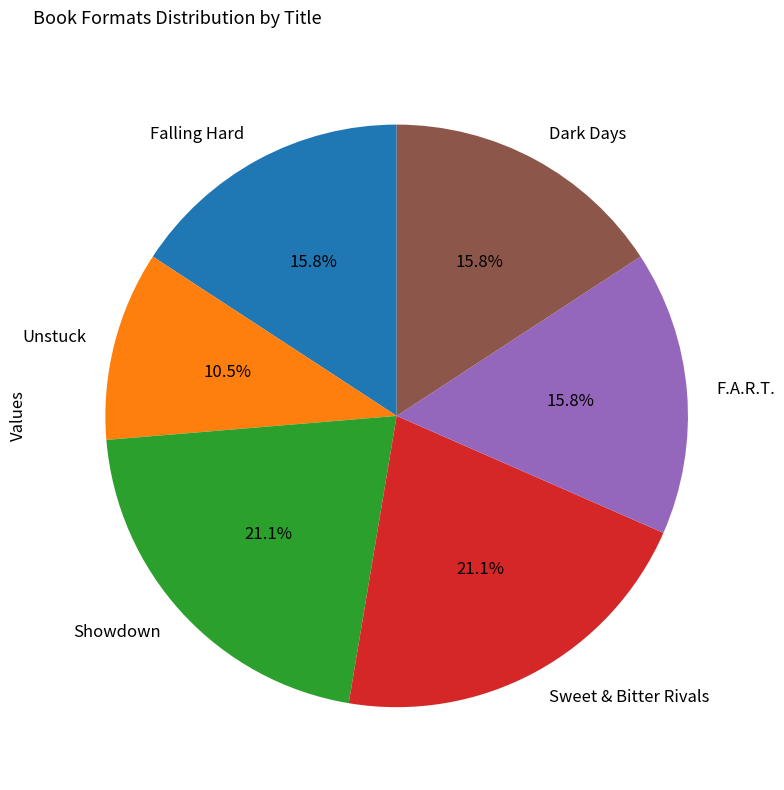

What is the ratio of the value at Falling Hard to the value at Unstuck?

1.5